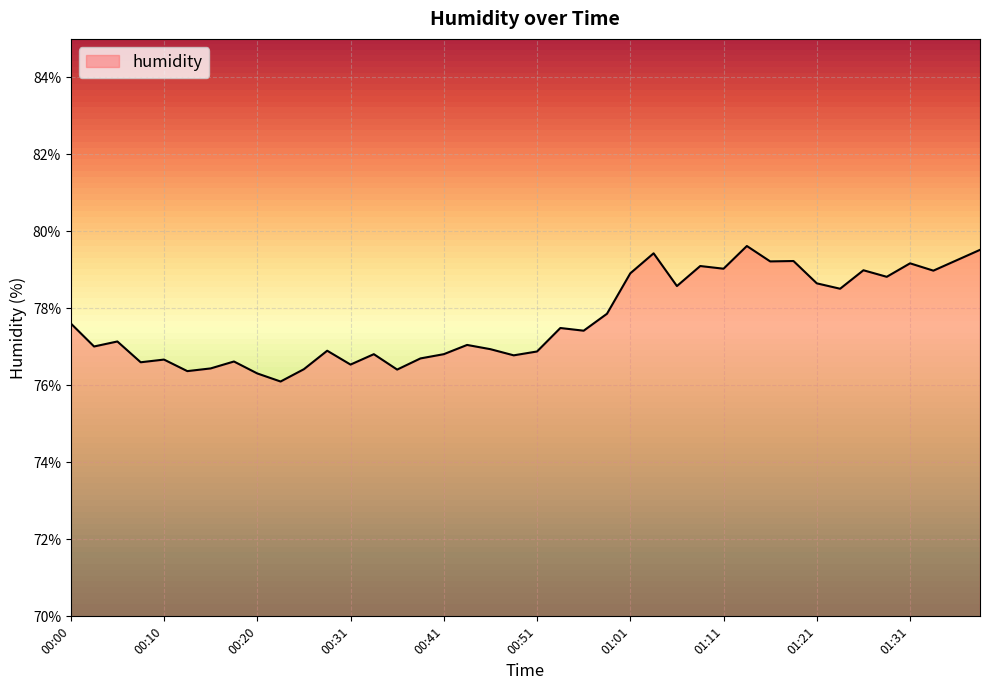

What is the maximum value shown in the chart?

79.6